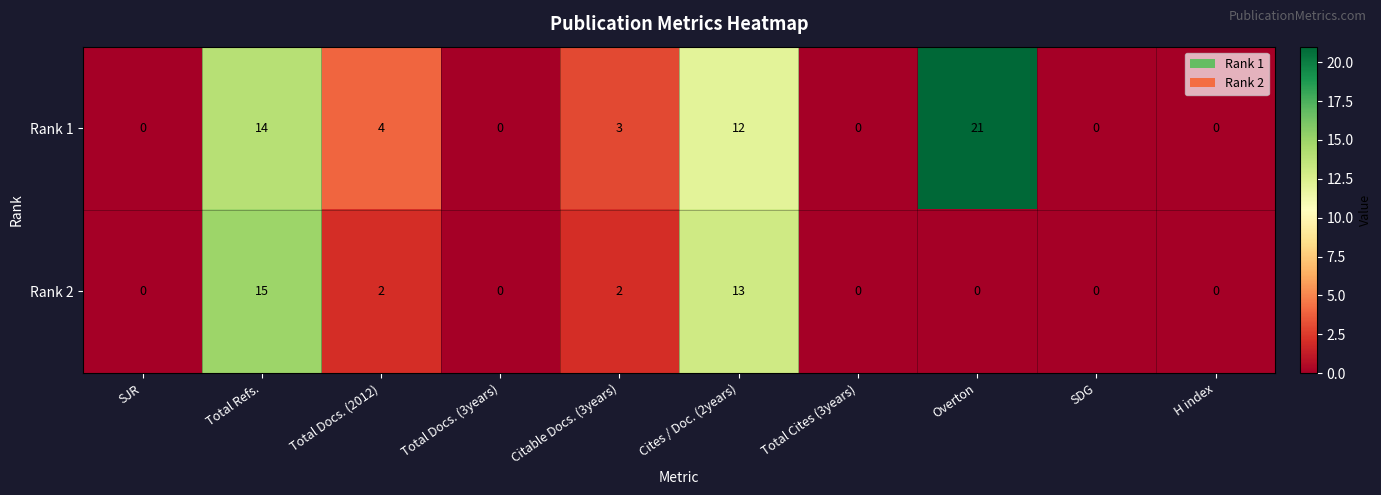

Which series has the widest spread of values?

Rank 1